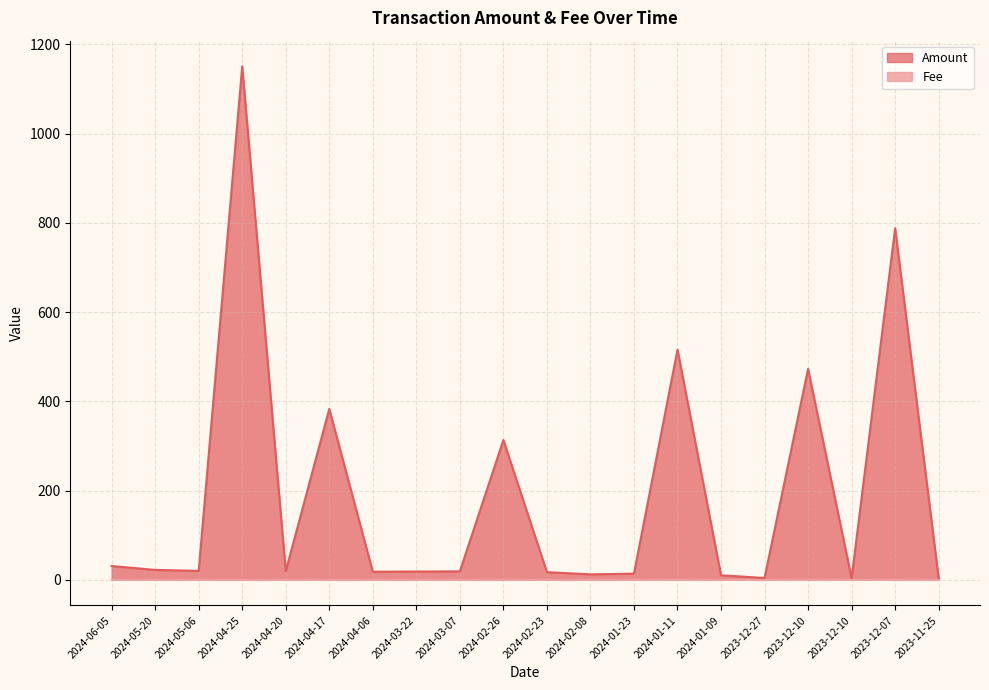

Reading right to left, what are all the values shown in this chart?

Amount: 2023-11-25=3.5	2023-12-07=787.8	2023-12-10=3.4	2023-12-10=472.6	2023-12-27=4.1	2024-01-09=10.0	2024-01-11=515.8	2024-01-23=13.7	2024-02-08=12.2	2024-02-23=17.1	2024-02-26=313.2	2024-03-07=18.9	2024-03-22=18.6	2024-04-06=18.1	2024-04-17=382.8	2024-04-20=19.3	2024-04-25=1150.5	2024-05-06=20.0	2024-05-20=22.1	2024-06-05=30.8
Fee: 2023-11-25=0.0	2023-12-07=0.3	2023-12-10=0.0	2023-12-10=0.3	2023-12-27=0.0	2024-01-09=0.0	2024-01-11=0.3	2024-01-23=0.0	2024-02-08=0.0	2024-02-23=0.0	2024-02-26=0.2	2024-03-07=0.0	2024-03-22=0.0	2024-04-06=0.0	2024-04-17=0.0	2024-04-20=0.0	2024-04-25=0.0	2024-05-06=0.0	2024-05-20=0.0	2024-06-05=0.0